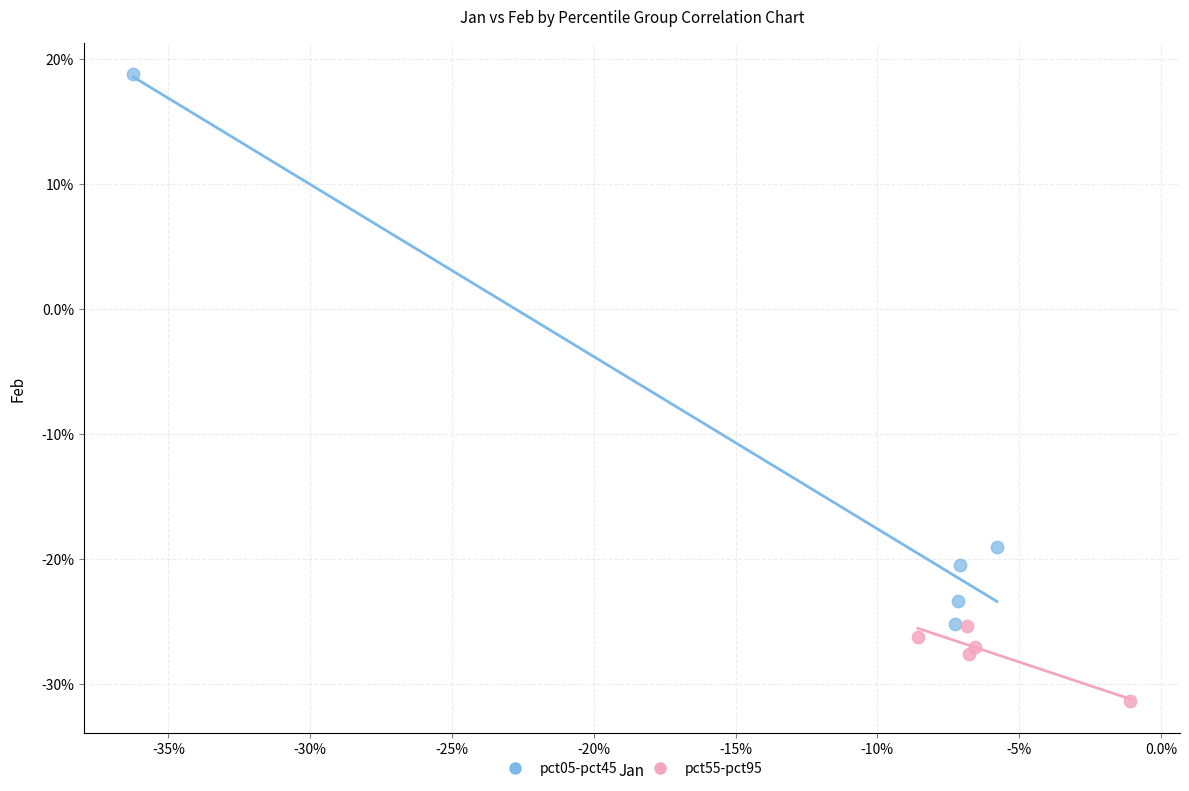

Which series has the widest spread of Y values?

pct05-pct45